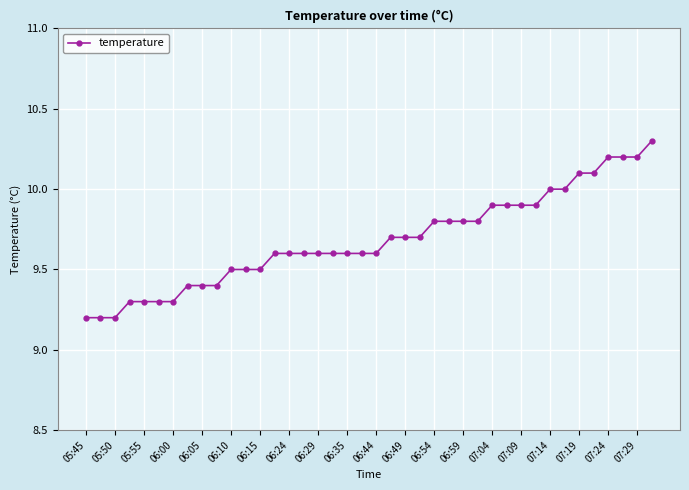

What is the value of the 2nd point from the left?

9.2